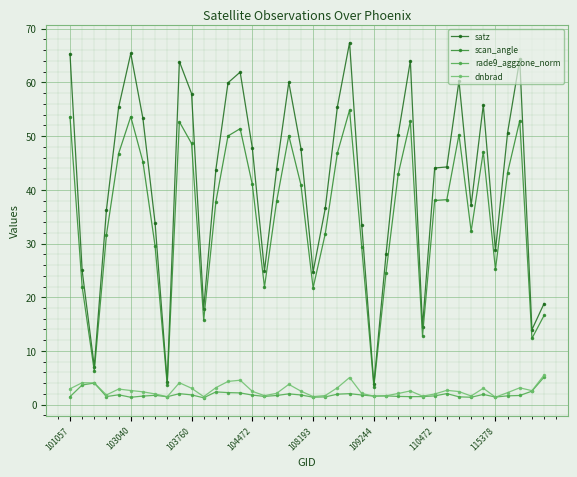

True or false: satz and dnbrad intersect in this chart.

False